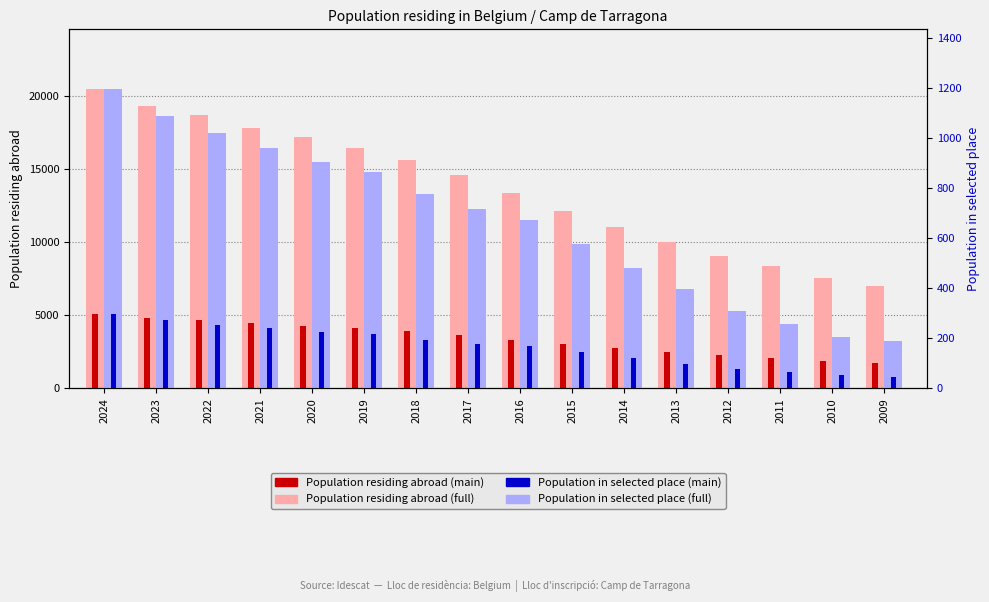

List the series in order of their overall mean, lowest first.

Population in selected place, Population residing abroad